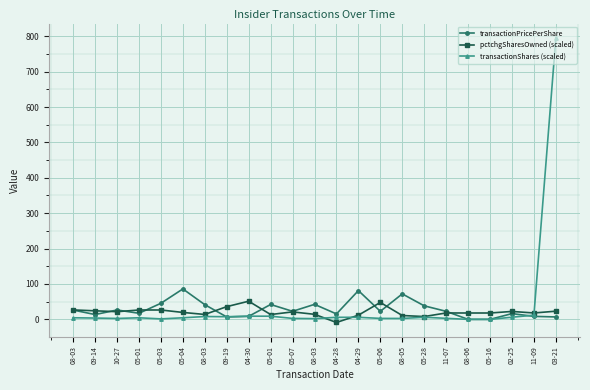

What are all the series names shown in the legend?

transactionPricePerShare, pctchgSharesOwned (scaled), transactionShares (scaled)